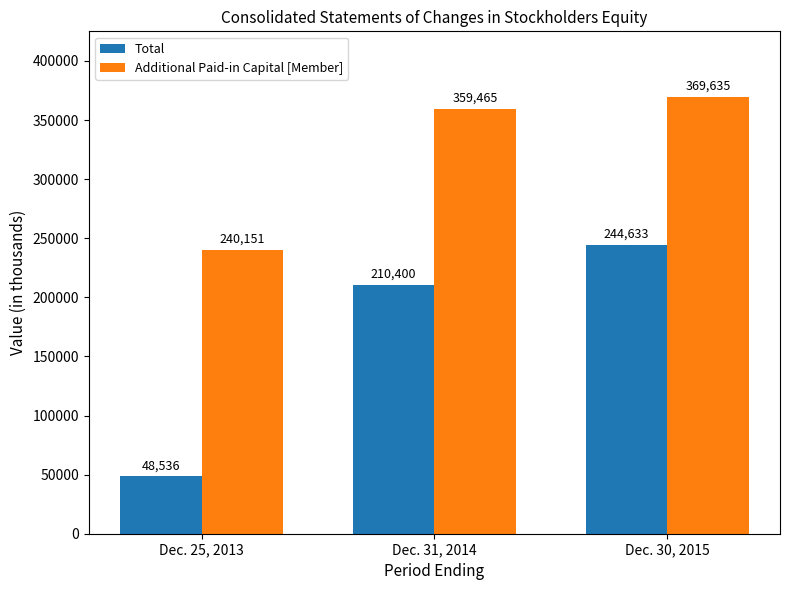

What is the sum of the Total values at Dec. 25, 2013 and Dec. 30, 2015?

293169